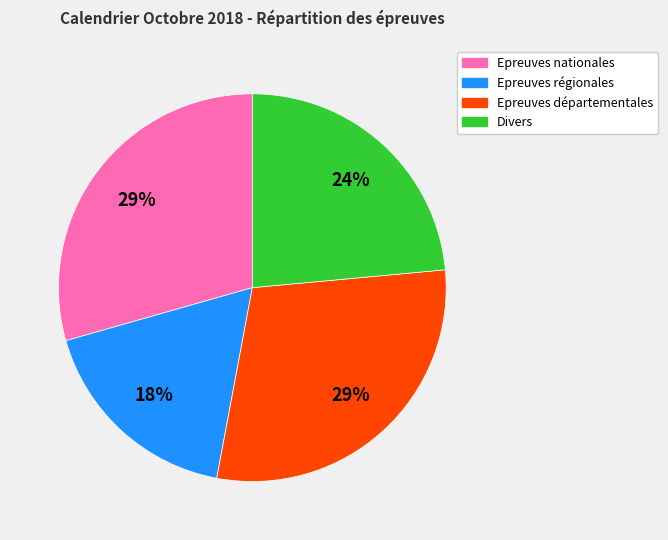

Is there any slice that represents more than half of the pie?

No